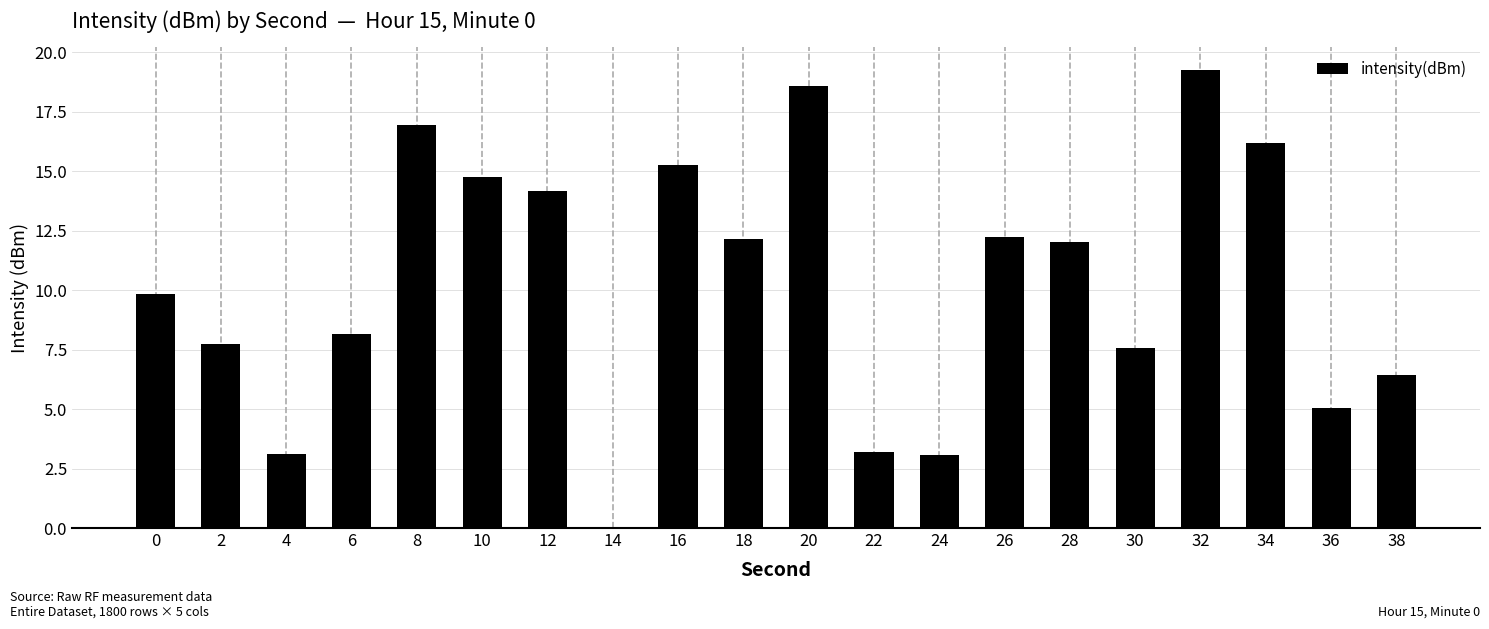

How many positive values are there?

19